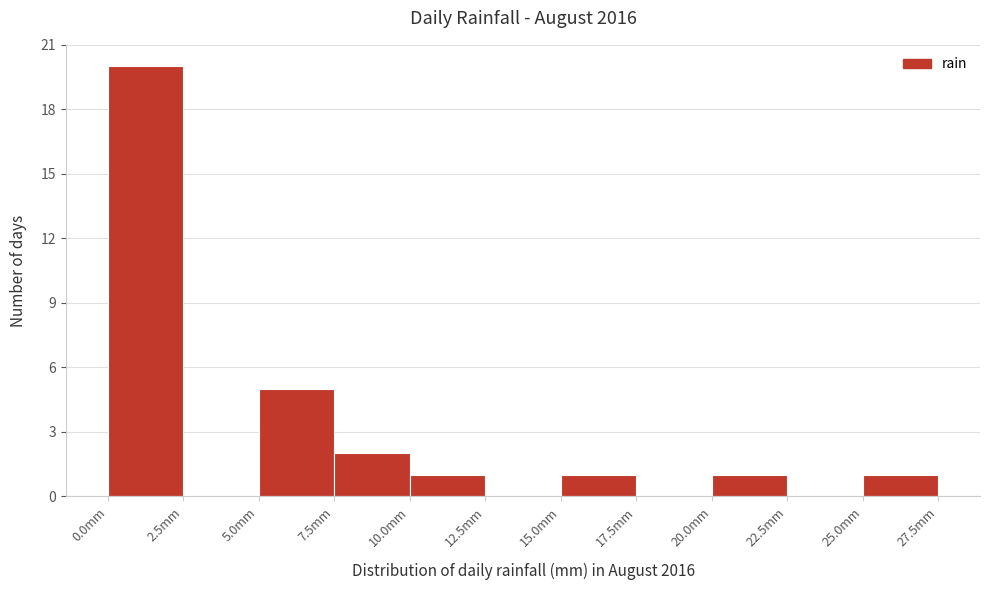

Reading left to right, list every bar in this chart as the range it spans on the x-axis followed by its height. The values are not printed on the chart, so give them approximately, as read against the axis.

0.0 to 2.5: 20
2.5 to 5.0: 0
5.0 to 7.5: 5
7.5 to 10.0: 2
10.0 to 12.5: 1
12.5 to 15.0: 0
15.0 to 17.5: 1
17.5 to 20.0: 0
20.0 to 22.5: 1
22.5 to 25.0: 0
25.0 to 27.5: 1